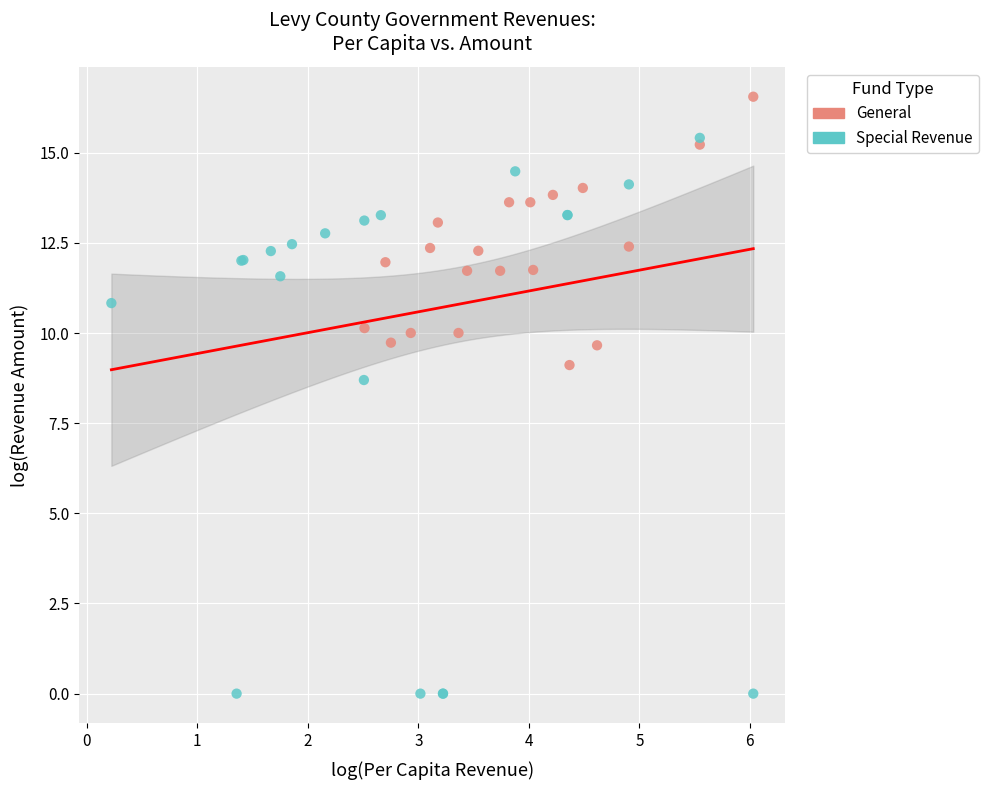

Which series has the largest Y range (max minus min)?

Special Revenue